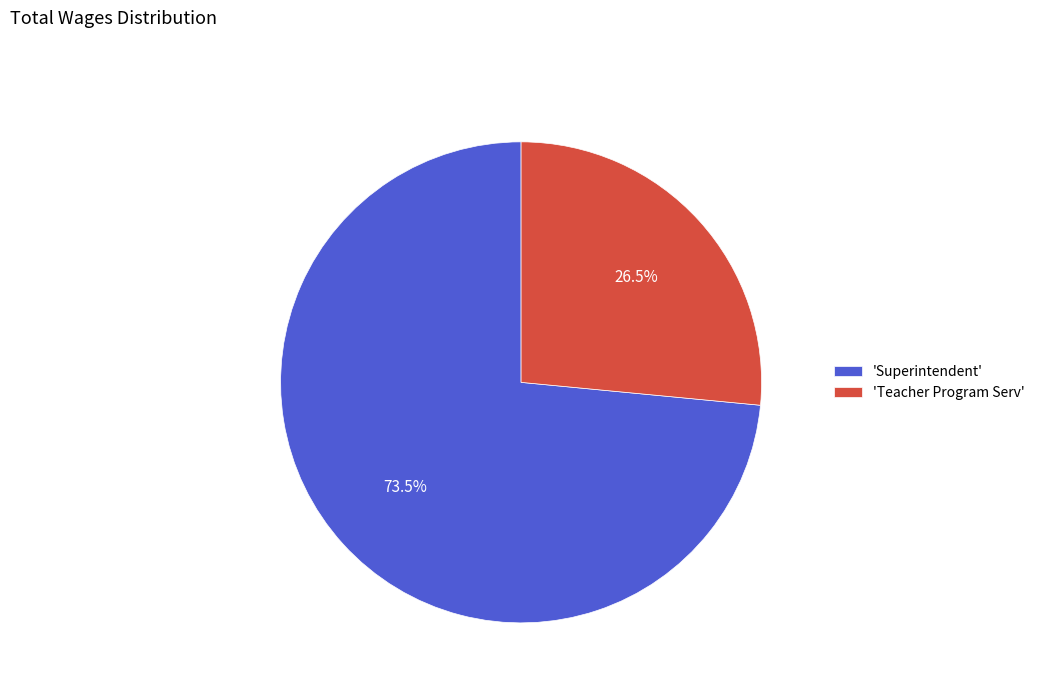

Does any single category account for the majority?

Yes